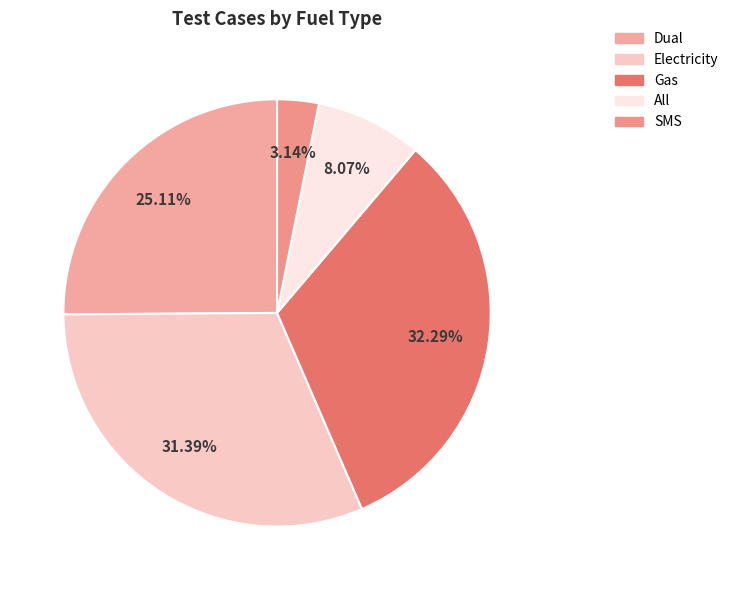

Between Dual and SMS, which is larger?

Dual